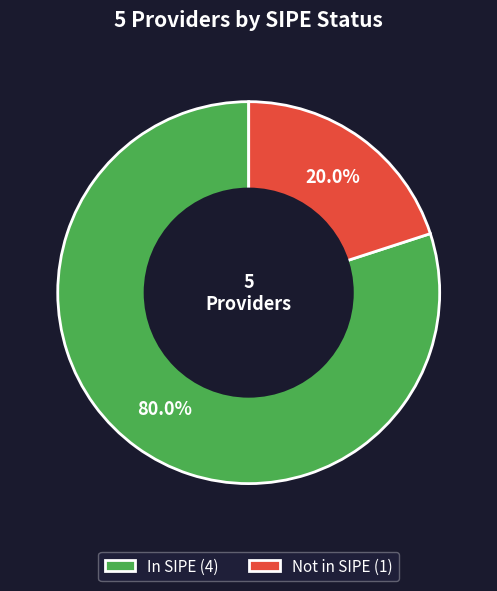

Rank the categories by value from highest to lowest.

In SIPE (4), Not in SIPE (1)